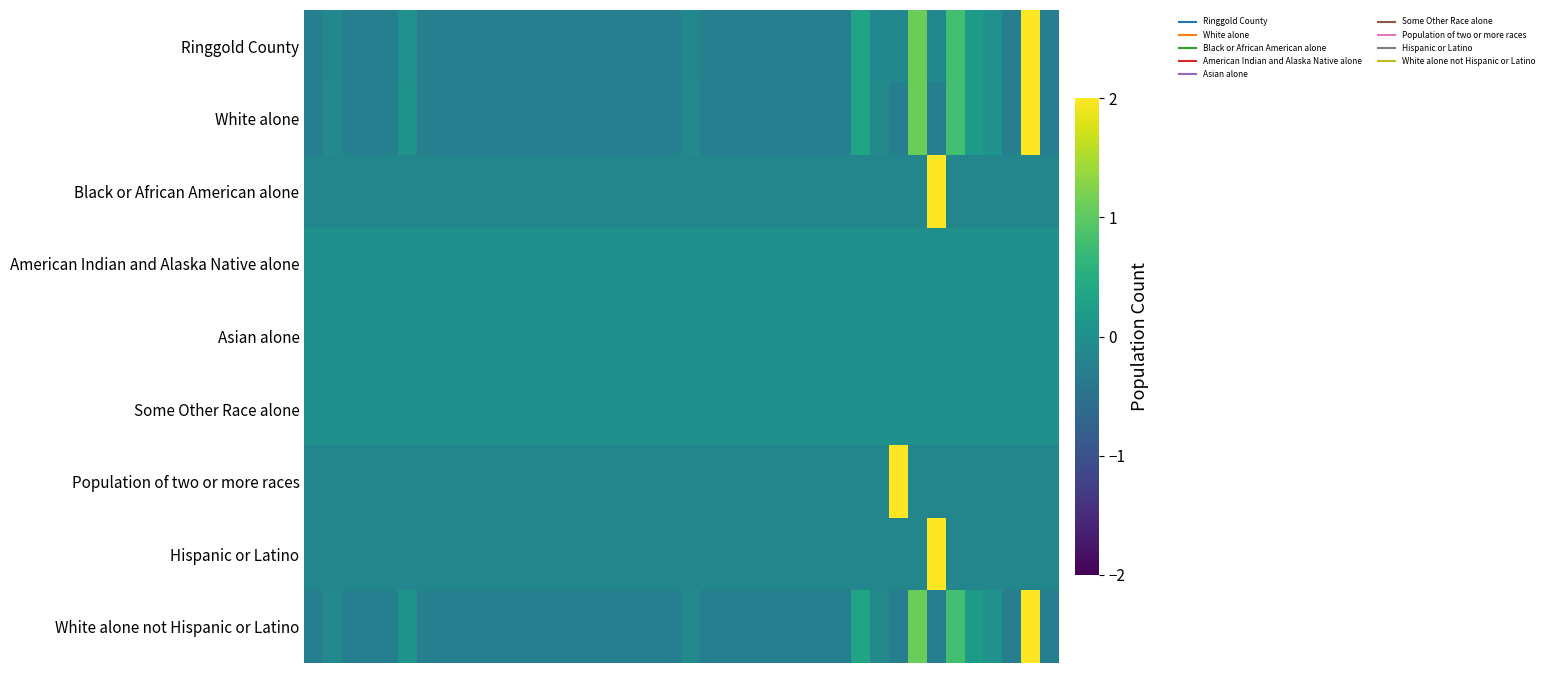

Which series has the largest total across all categories?

White alone